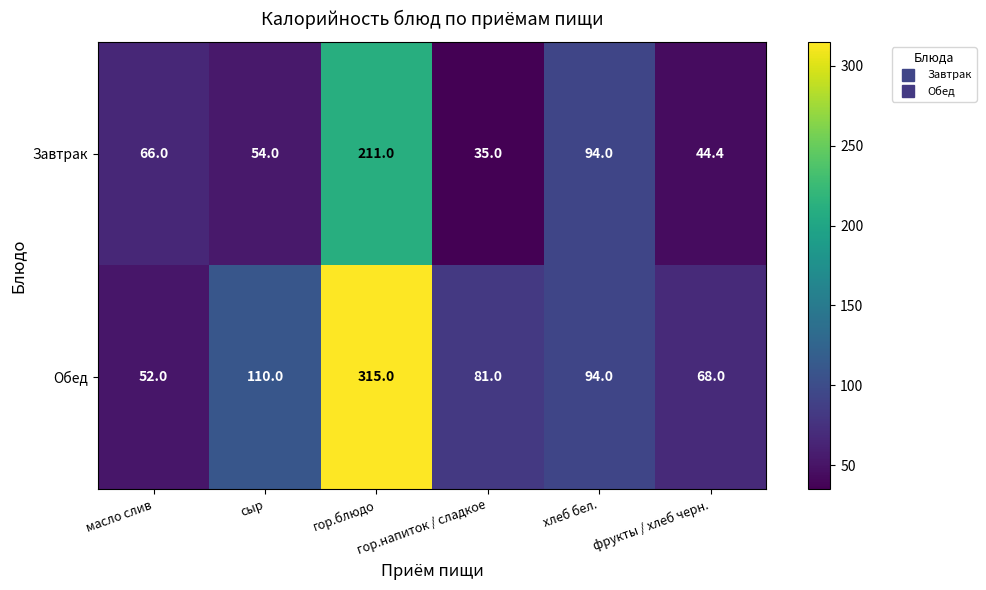

What is the minimum value shown in the chart?

35.0